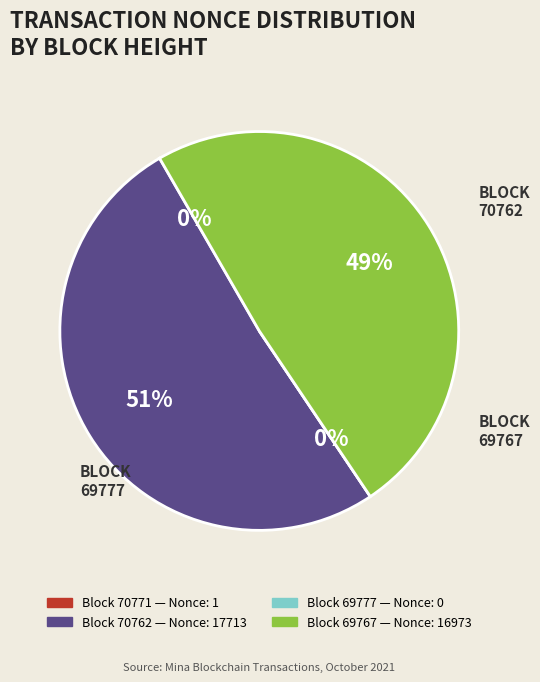

Rank the categories by value from lowest to highest.

69777, 70771, 69767, 70762